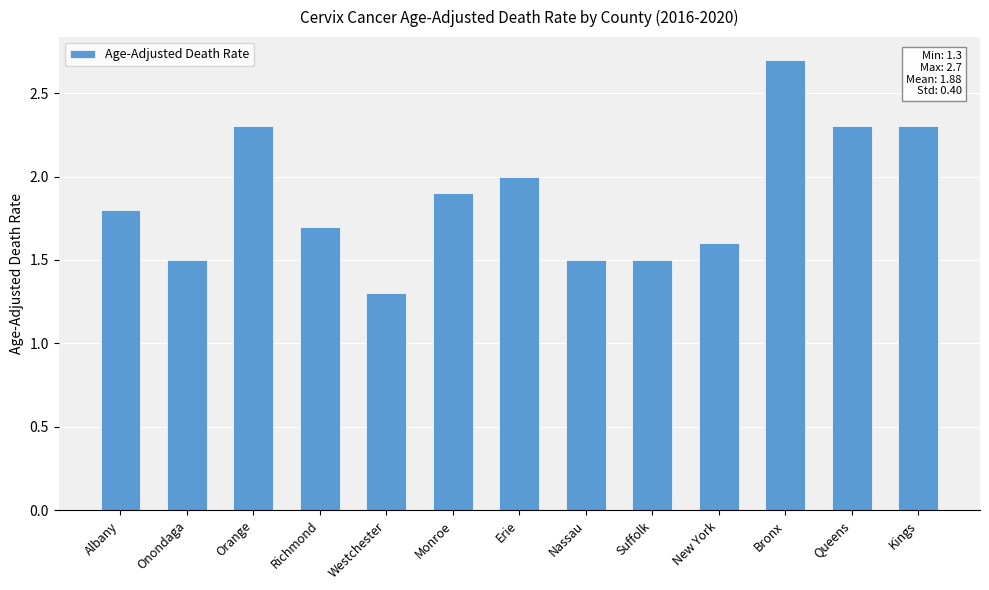

What is the greatest value displayed?

2.7